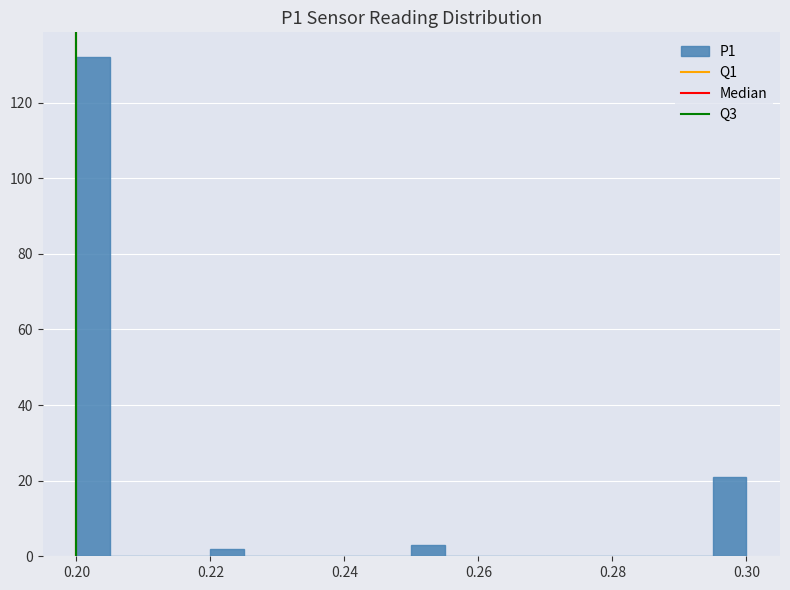

Read against the x-axis, roughly where is the centre of the tallest bar?

0.202